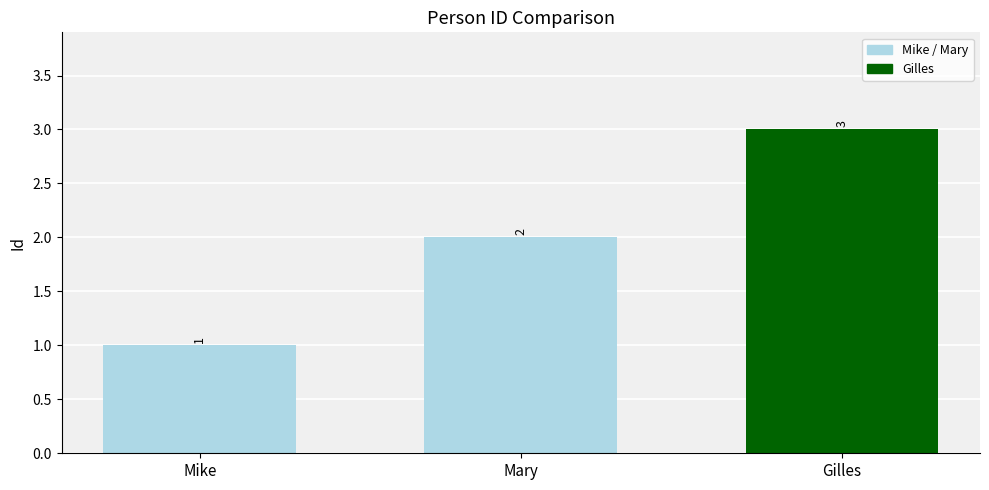

Which has a higher value, Gilles or Mike?

Gilles